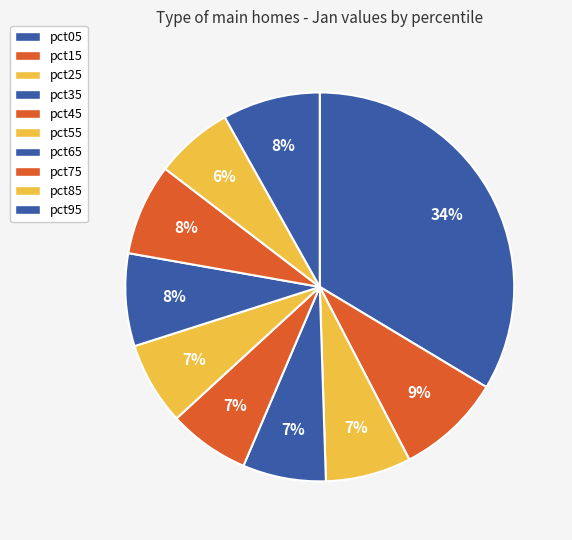

Which slice is the largest?

pct05